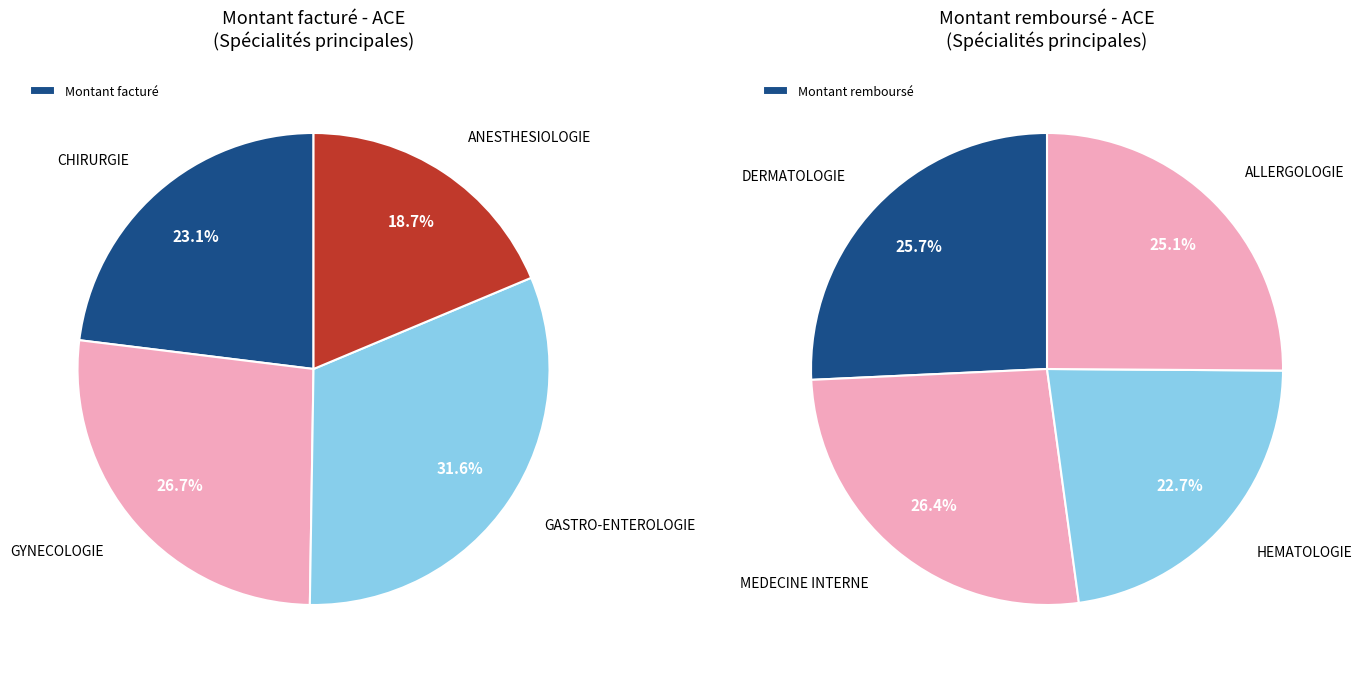

Which category has the biggest portion of the pie?

GASTRO-ENTEROLOGIE